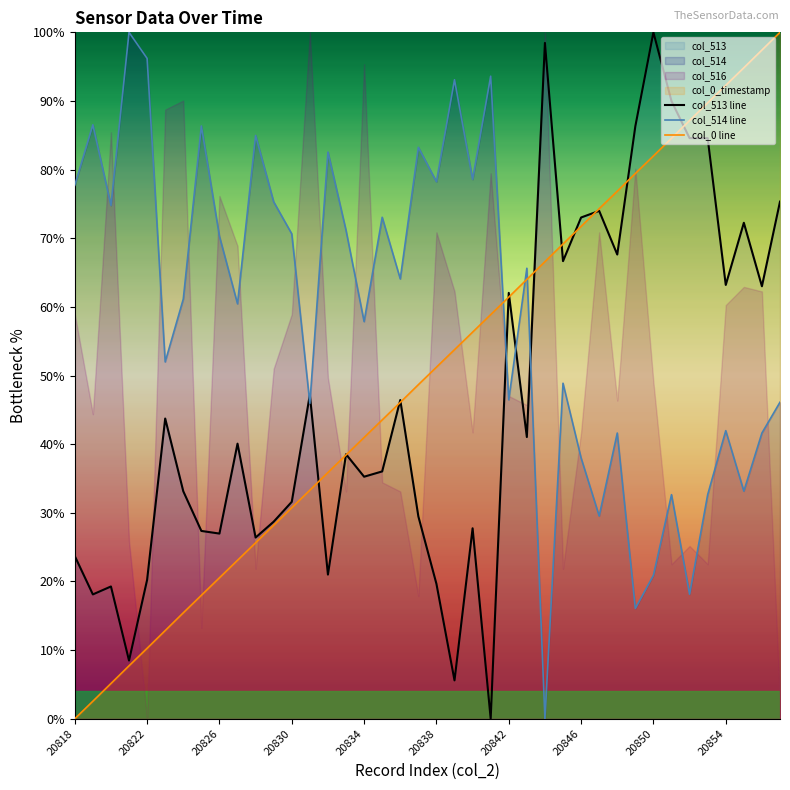

The col_514 line series shows 96.2 at 20822. True or false?

True